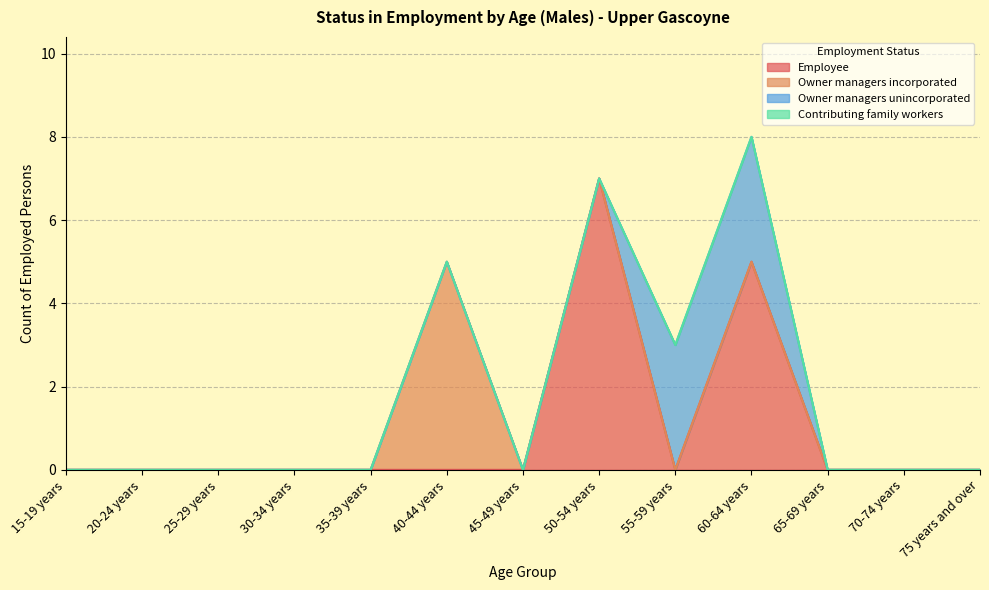

What position from the left is 65-69 years?

11